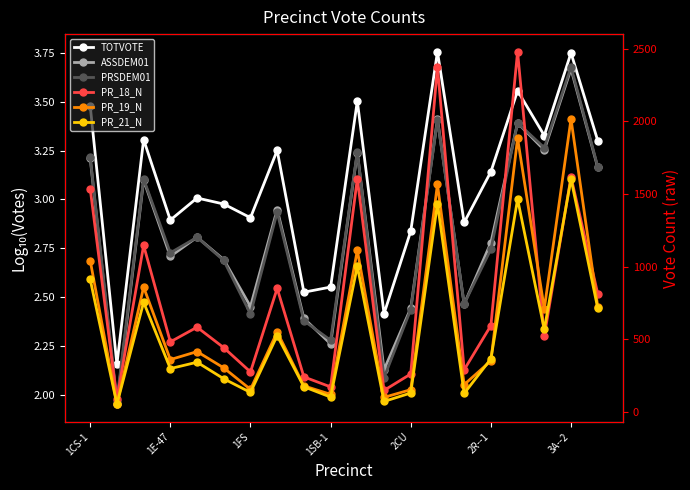

What is the smallest value displayed?

2.0